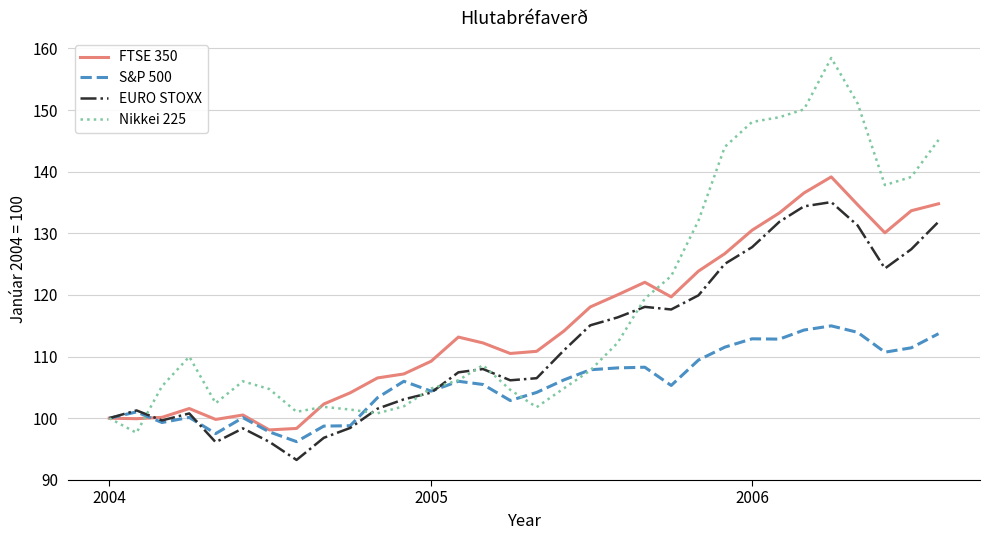

True or false: EURO STOXX has more than 2 points higher than both neighbors.

True